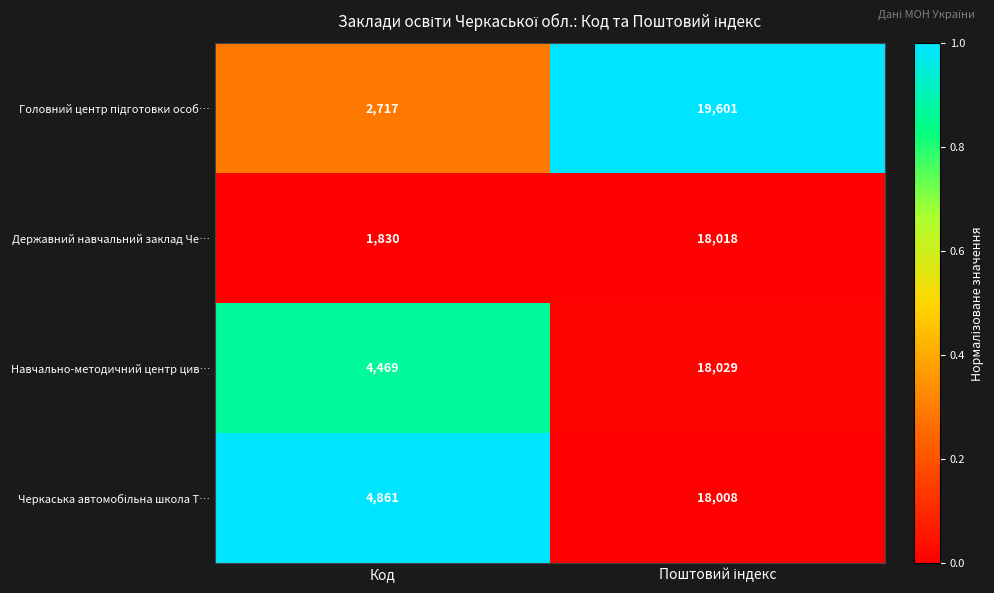

What is the lowest value of the Державний навчальний заклад Че… series?

1830